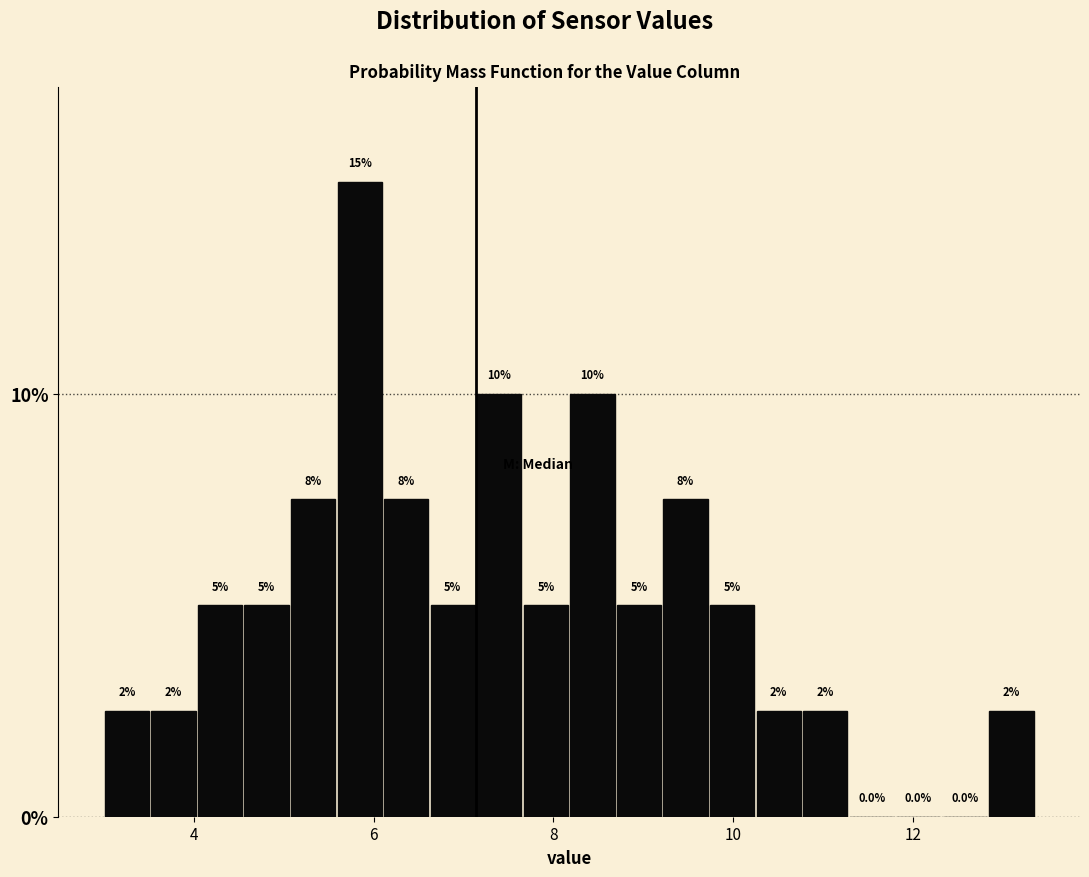

Read against the x-axis, roughly where is the centre of the tallest bar?

5.8